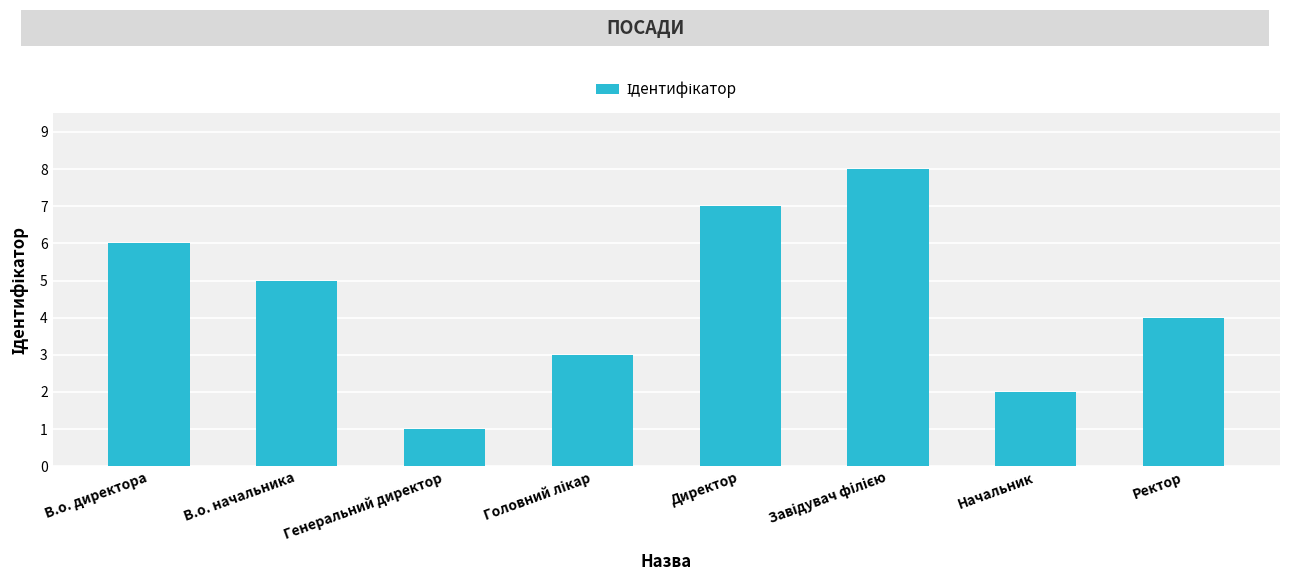

What is the difference between the maximum and minimum values?

7